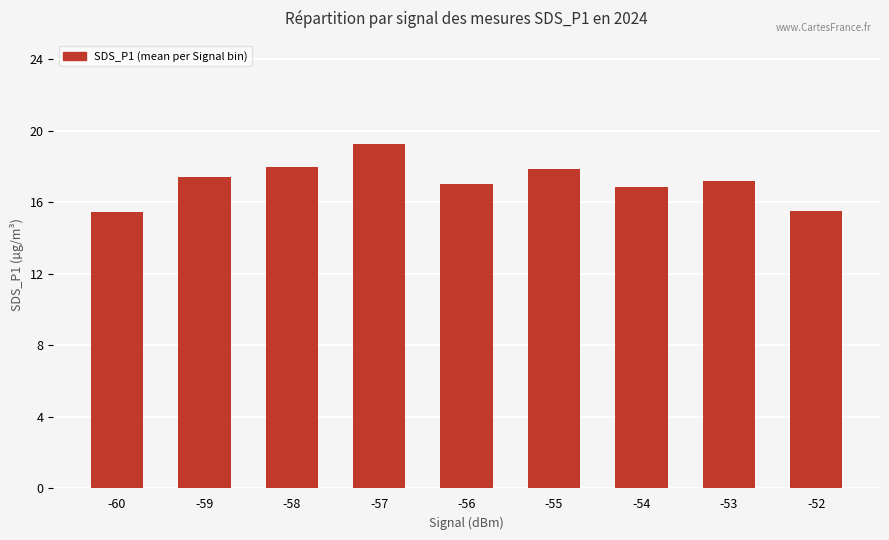

How many distinct data groups are displayed?

1